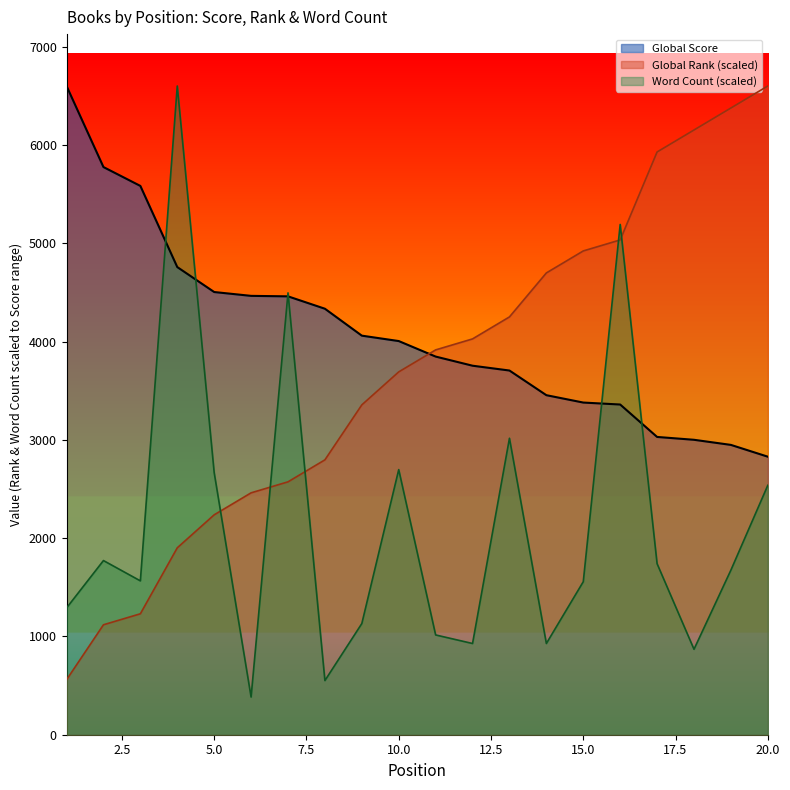

How many distinct data groups are displayed?

3